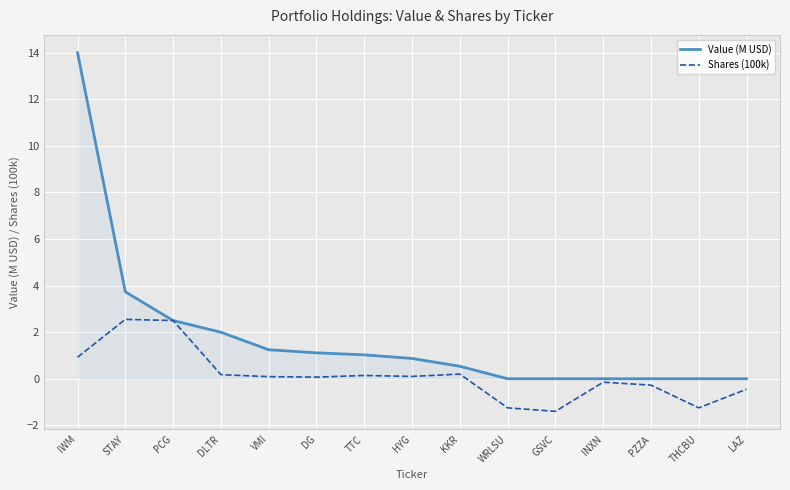

The value of Value (M USD) at IWM is 18.5. True or false?

False